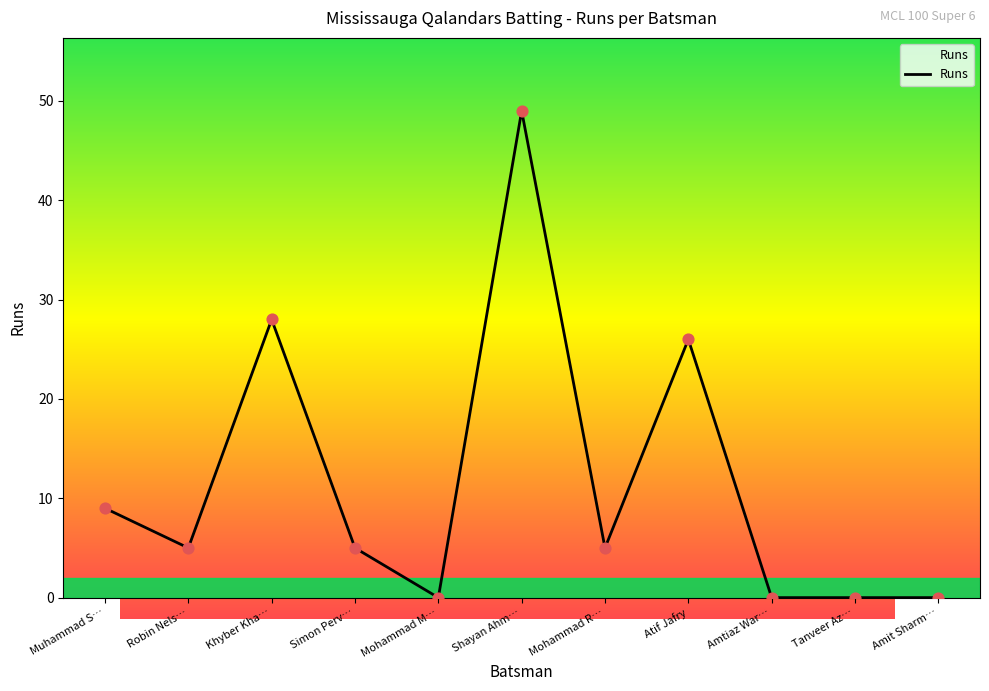

What is the ratio of the value at Khyber Kha… to the value at Mohammad R…?

5.6